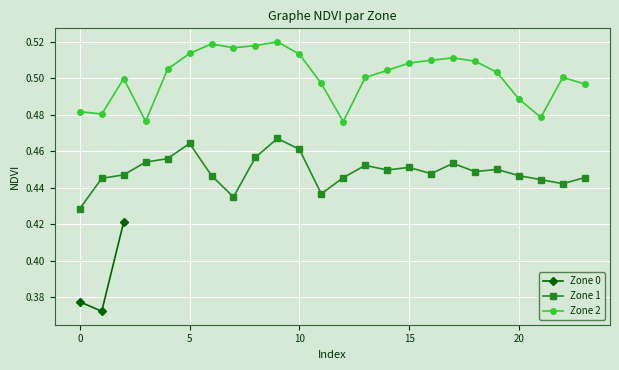

At which category does Zone 1 reach its first local valley?

7